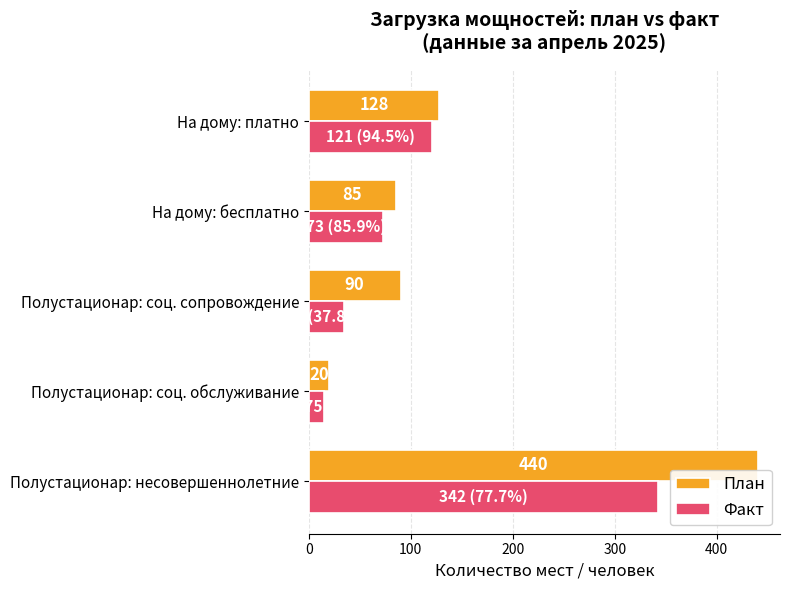

How many data points does each series have?

5